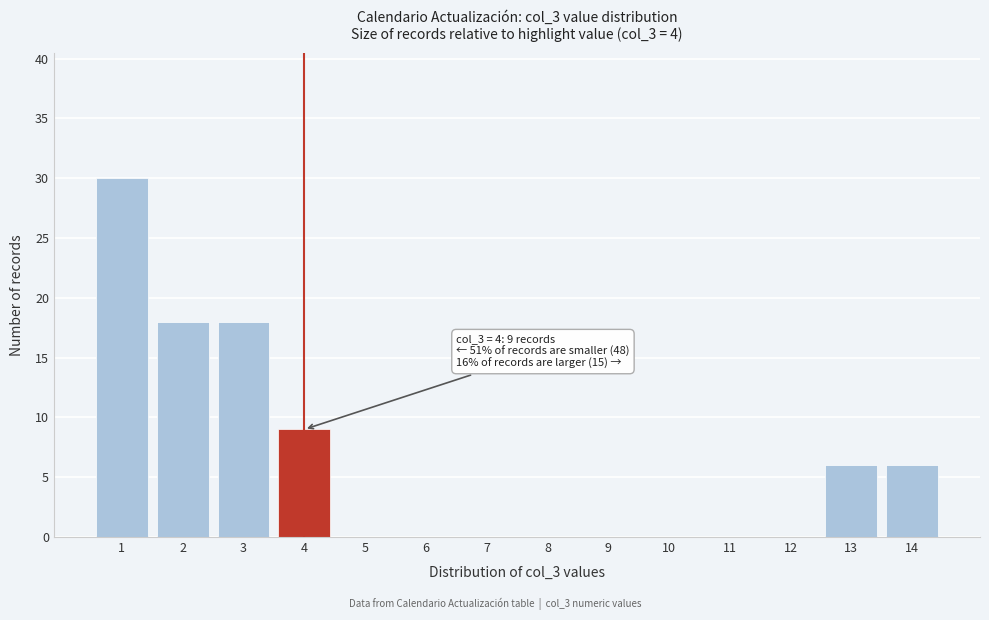

Reading left to right, transcribe all the data shown in this chart.

1=30	2=18	3=18	4=9	5=0	6=0	7=0	8=0	9=0	10=0	11=0	12=0	13=6	14=6